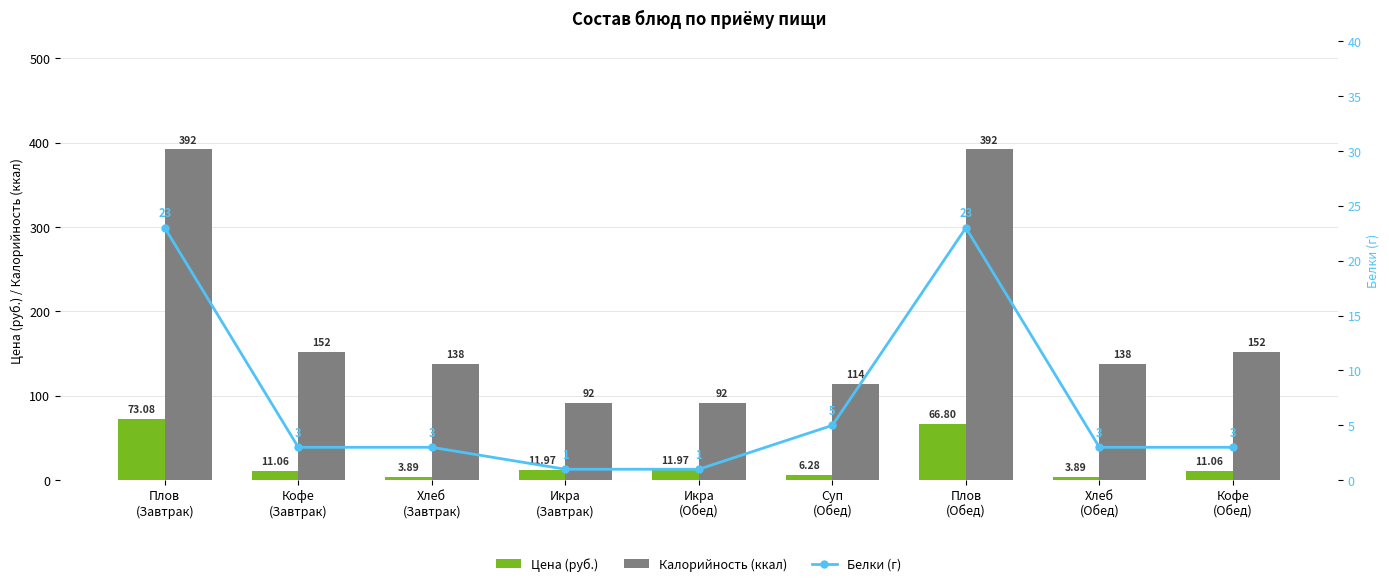

What is the label of the 1st bar from the left?

Плов
(Завтрак)